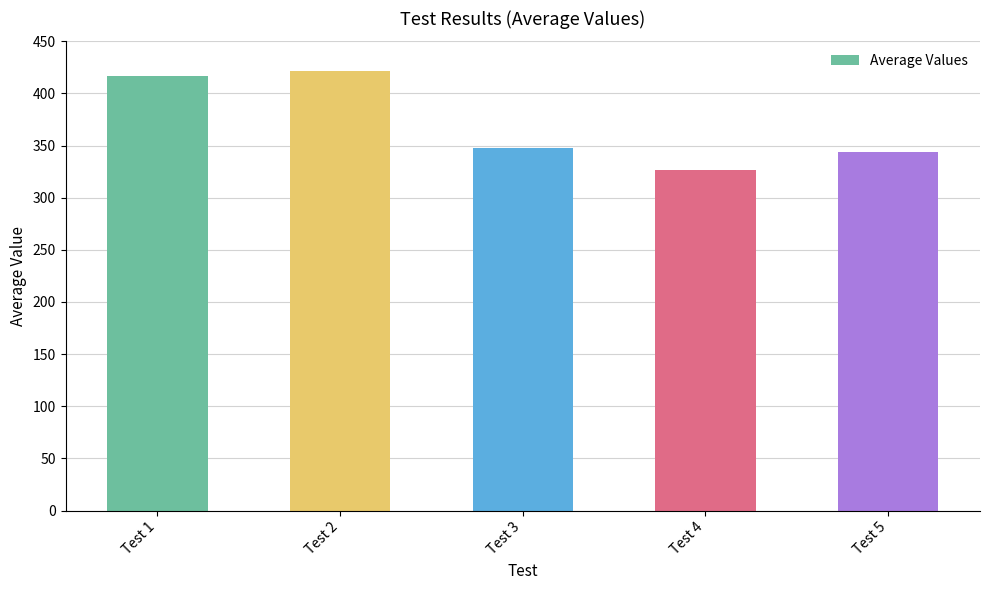

What is the change in value from Test 2 to Test 3?

-73.5